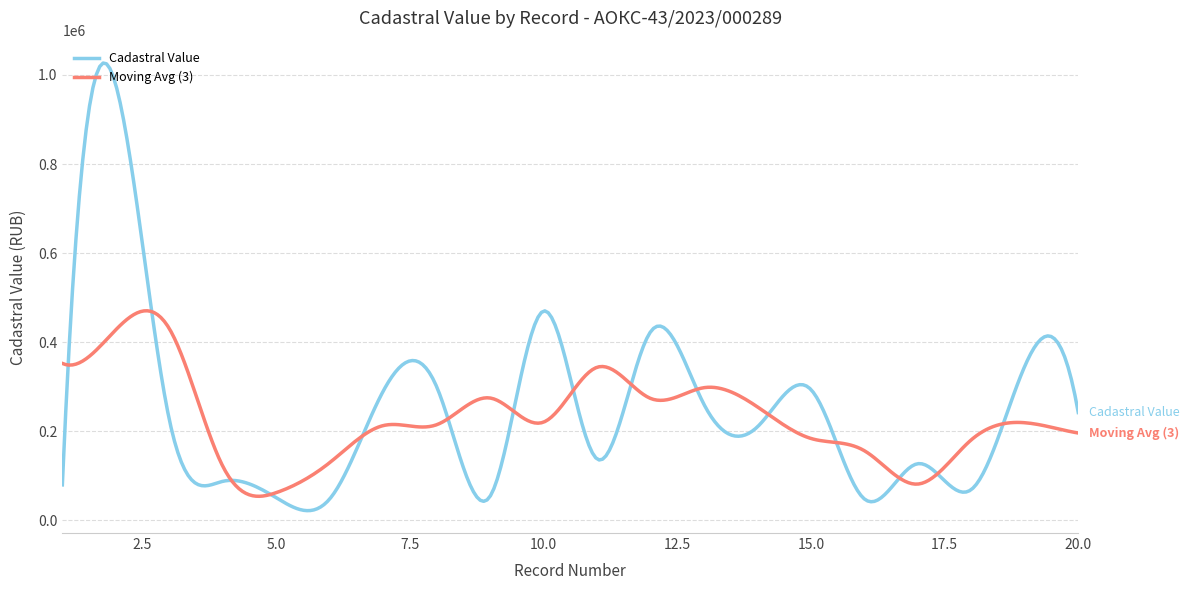

List the series in order of their peak value, highest first.

Cadastral Value, Moving Avg (3)